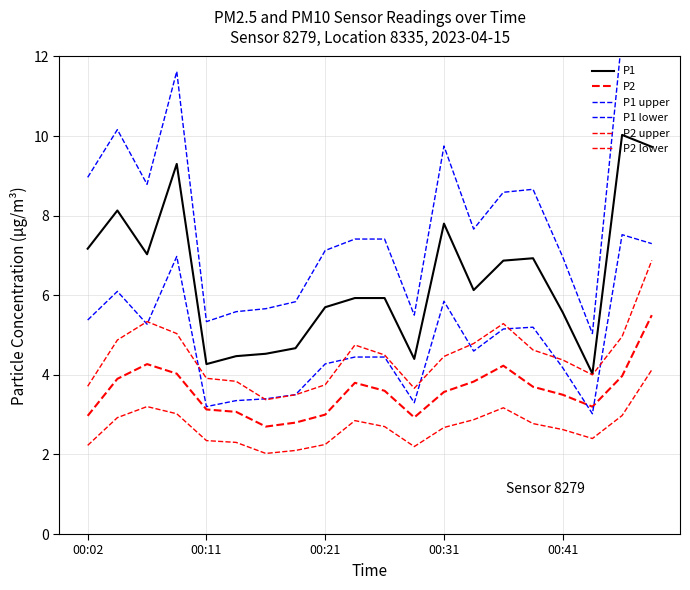

True or false: P2 upper and P1 upper cross at least once.

False